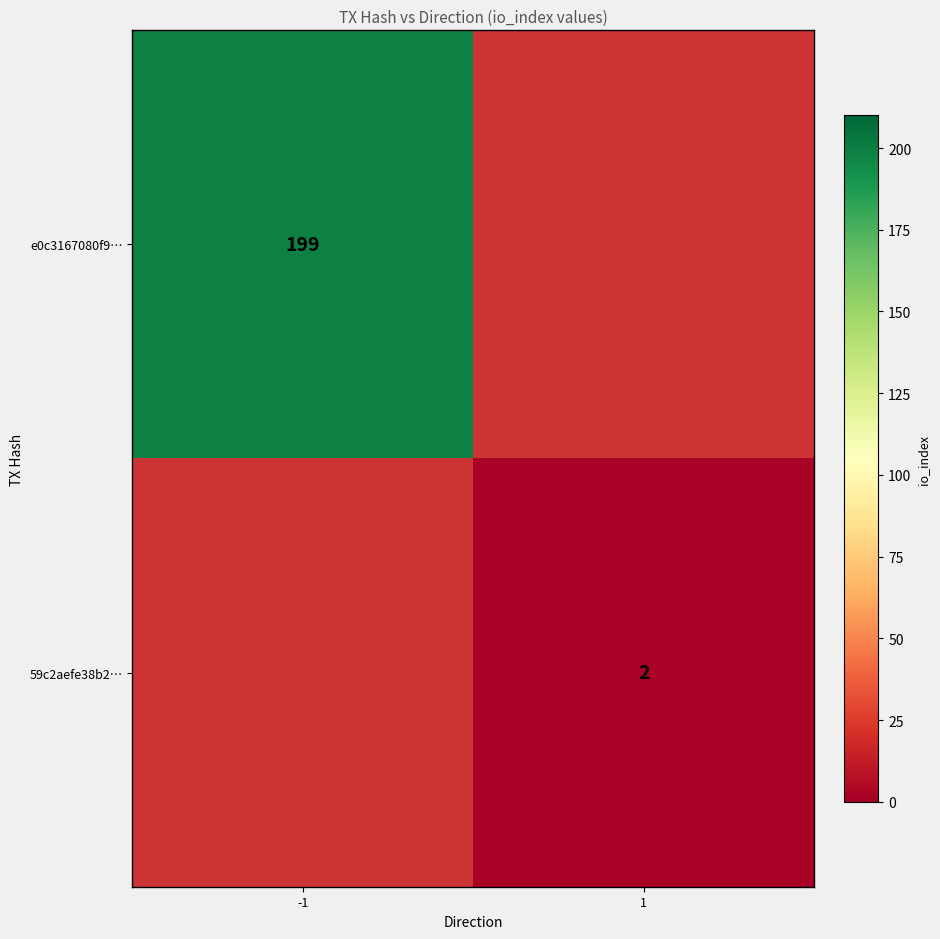

True or false: e0c3167080f9… has a value of 271 at -1.

False